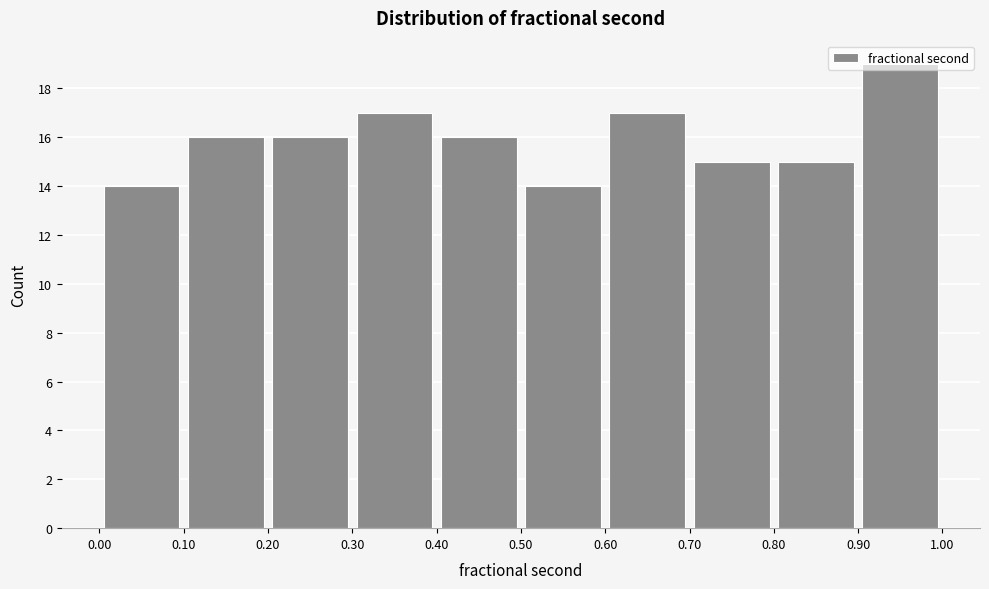

Reading left to right, list every bar in this chart as the range it spans on the x-axis followed by its height. The values are not printed on the chart, so give them approximately, as read against the axis.

0.00 to 0.10: 14
0.10 to 0.20: 16
0.20 to 0.30: 16
0.30 to 0.40: 17
0.40 to 0.50: 16
0.50 to 0.60: 14
0.60 to 0.70: 17
0.70 to 0.80: 15
0.80 to 0.90: 15
0.90 to 1.00: 19